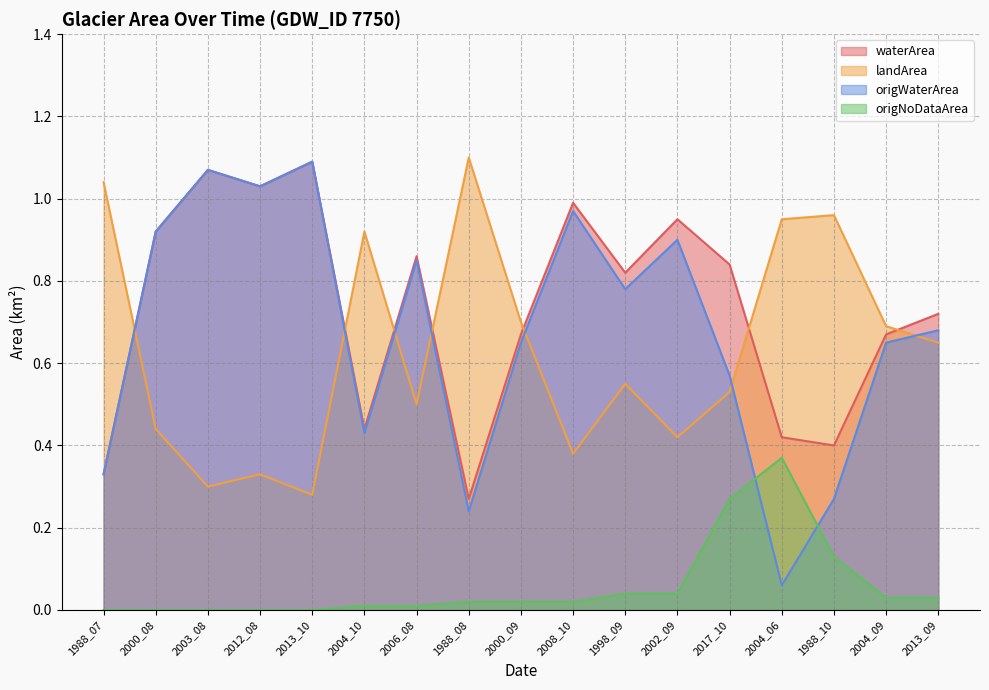

Reading left to right, extract all data points from this chart.

waterArea: 0.3	0.9	1.1	1.0	1.1	0.4	0.9	0.3	0.7	1.0	0.8	0.9	0.8	0.4	0.4	0.7	0.7
landArea: 1.0	0.4	0.3	0.3	0.3	0.9	0.5	1.1	0.7	0.4	0.6	0.4	0.5	0.9	1.0	0.7	0.7
origWaterArea: 0.3	0.9	1.1	1.0	1.1	0.4	0.8	0.2	0.7	1.0	0.8	0.9	0.6	0.1	0.3	0.7	0.7
origNoDataArea: 0.0	0.0	0.0	0.0	0.0	0.0	0.0	0.0	0.0	0.0	0.0	0.0	0.3	0.4	0.1	0.0	0.0